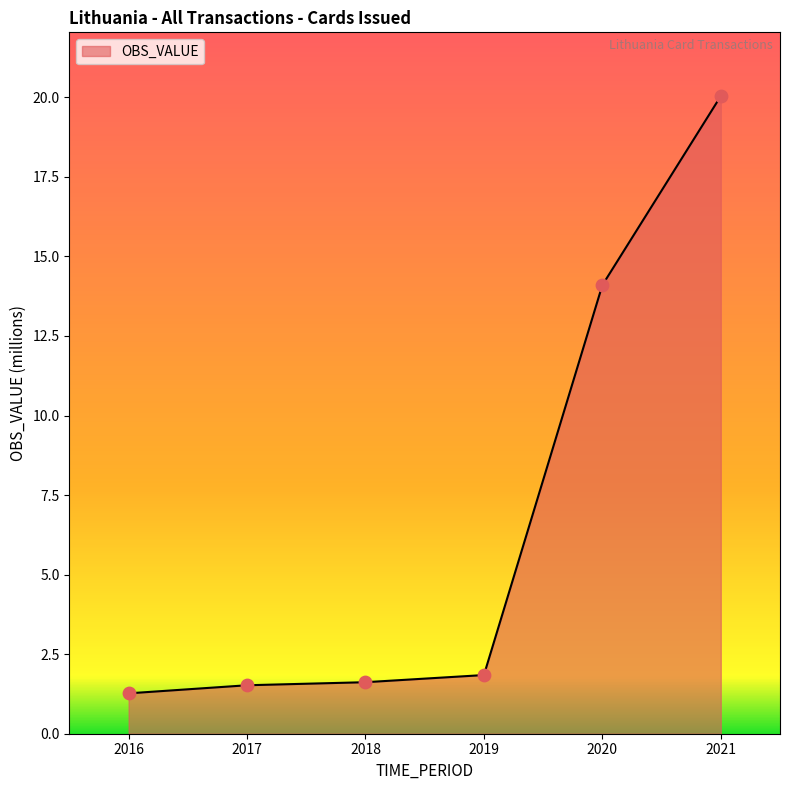

Which has a higher value, 2019 or 2020?

2020